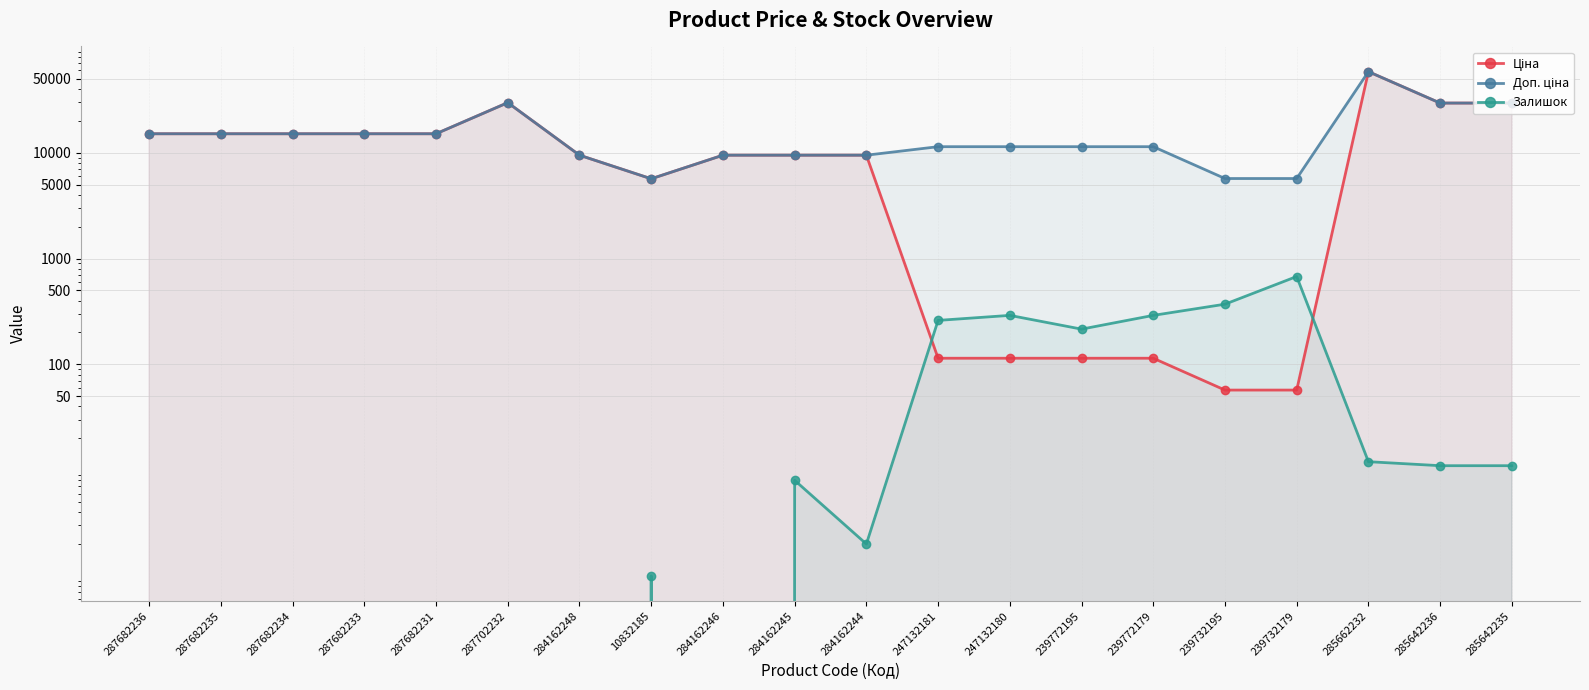

At which label does Залишок reach its peak?

239732179